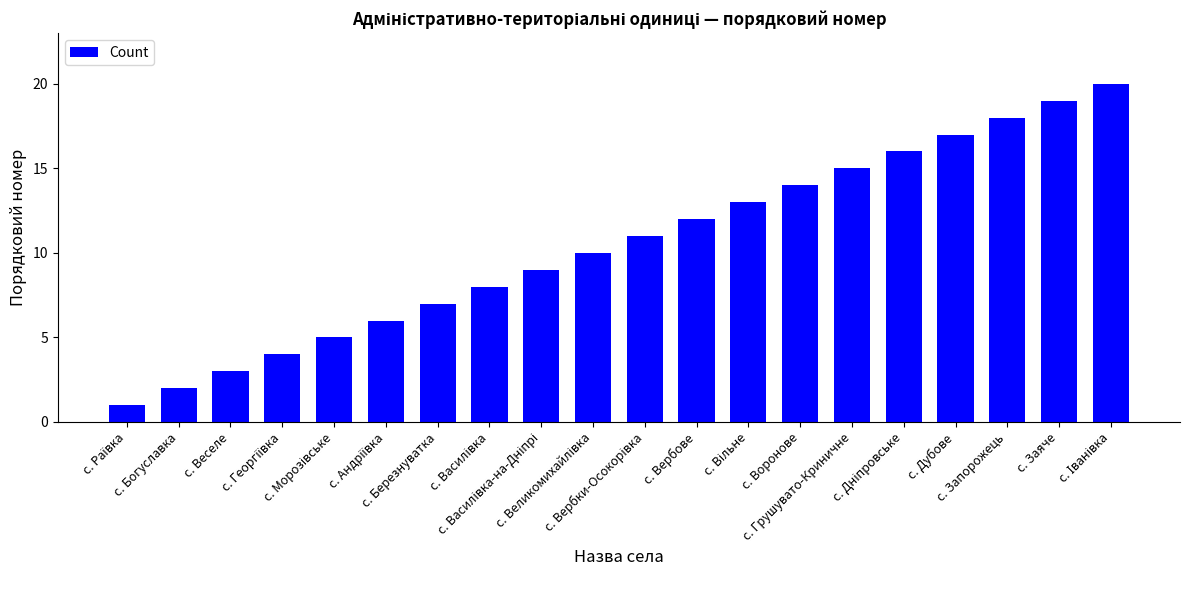

What is the difference between the second highest and second lowest values?

17